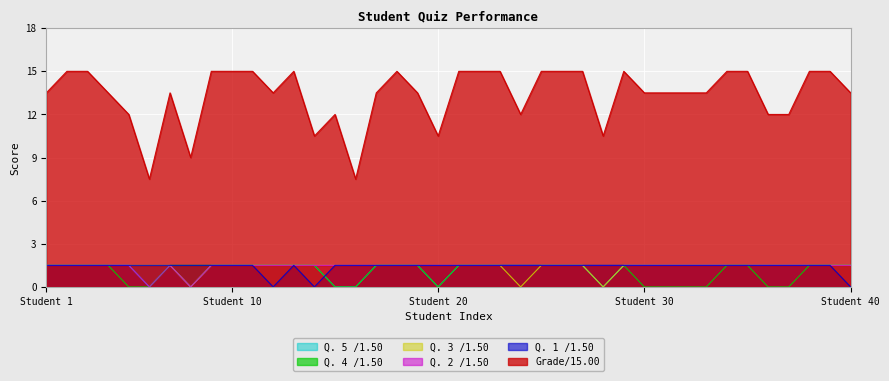

What position from the right is 28?

12